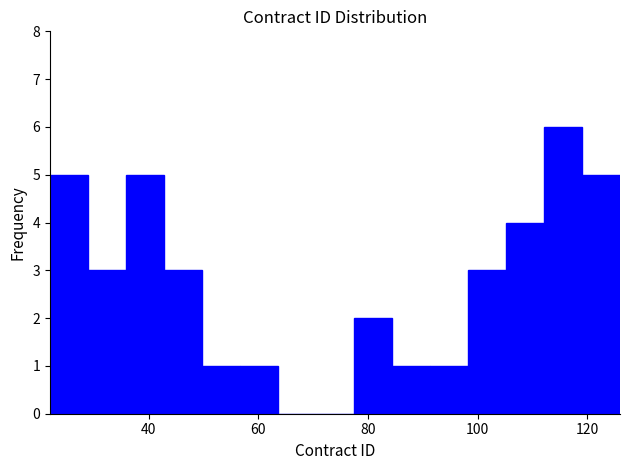

Read against the x-axis, roughly where is the centre of the tallest bar?

116